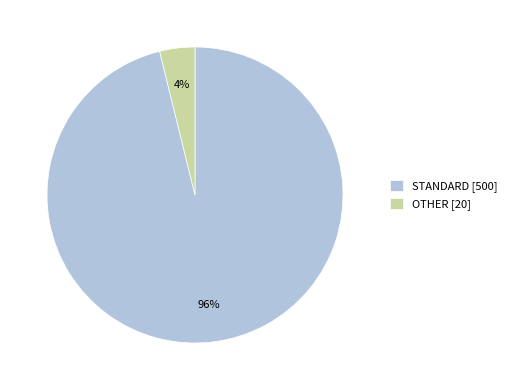

The STANDARD slice represents 84% of the pie. True or false?

False